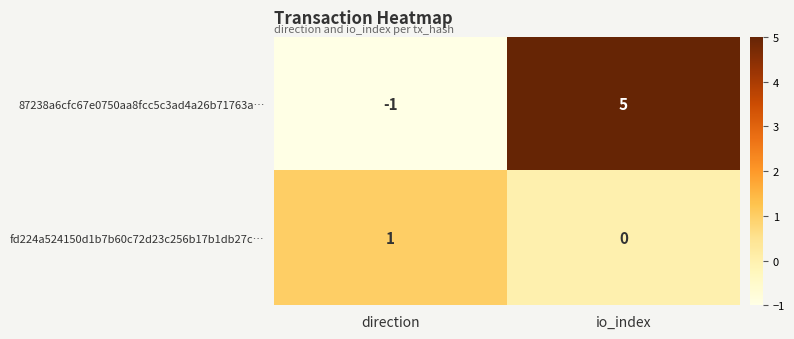

Reading left to right, what are all the values shown in this chart?

87238a6cfc67e0750aa8fcc5c3ad4a26b71763a…: -1	5
fd224a524150d1b7b60c72d23c256b17b1db27c…: 1	0